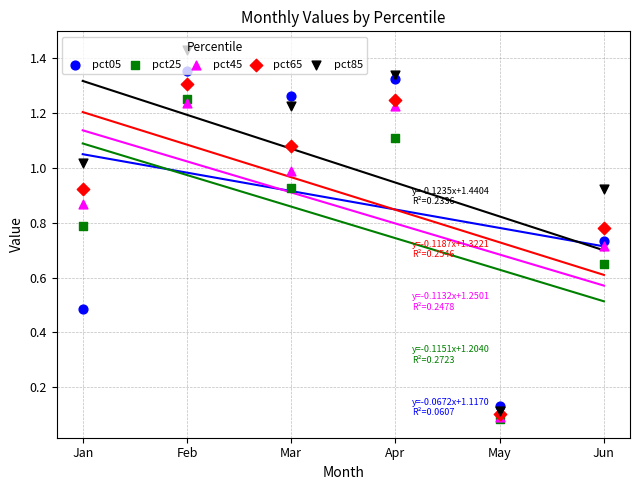

Is the value of pct65 at Mar greater than the value of pct25 at Apr?

No